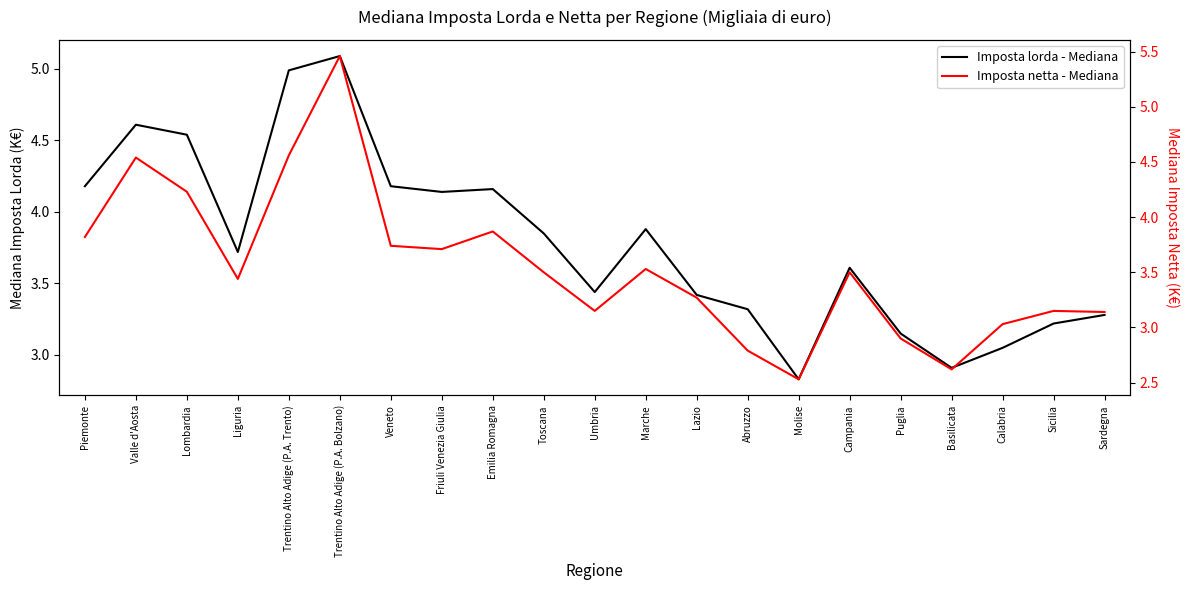

Which has a higher value, Valle d'Aosta or Campania?

Valle d'Aosta